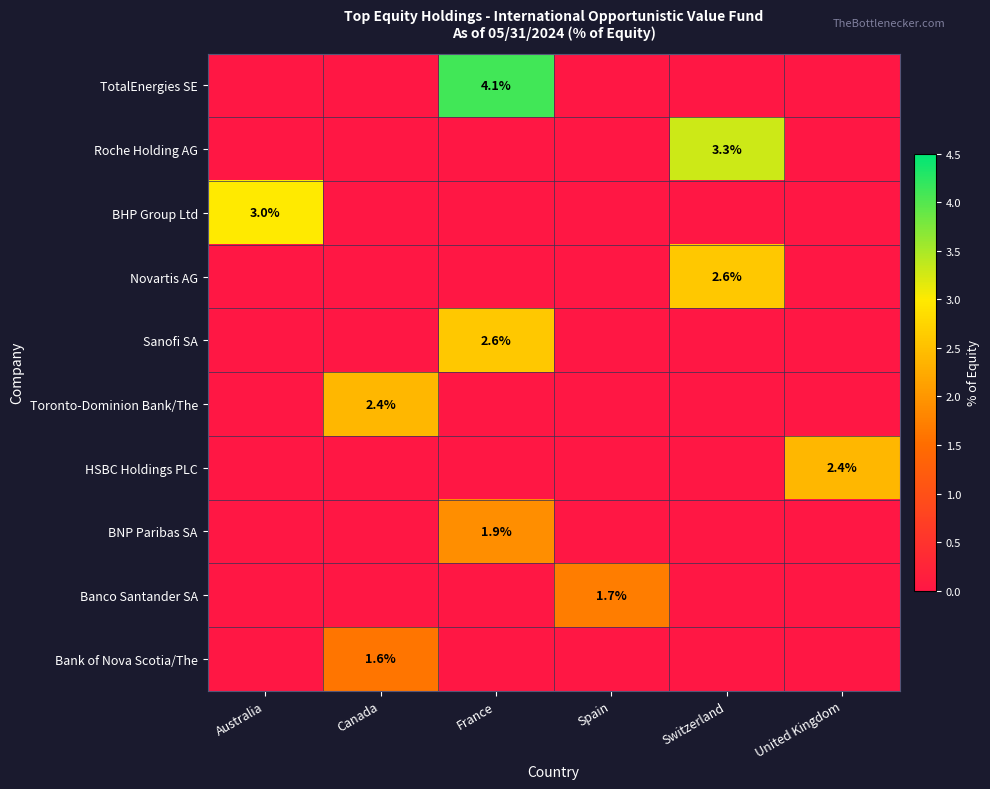

The HSBC Holdings PLC series shows 2.4 at United Kingdom. True or false?

True